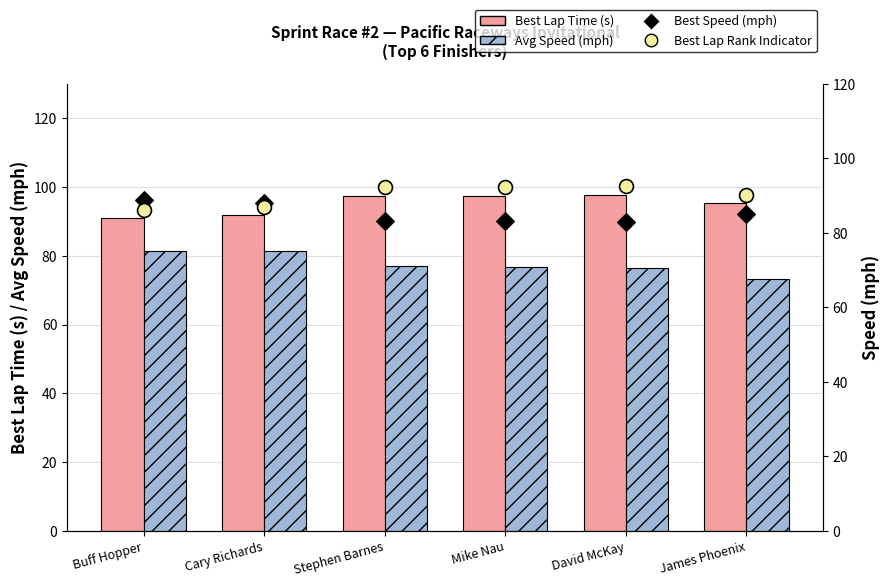

At which category is the sum across all series the highest?

Stephen Barnes